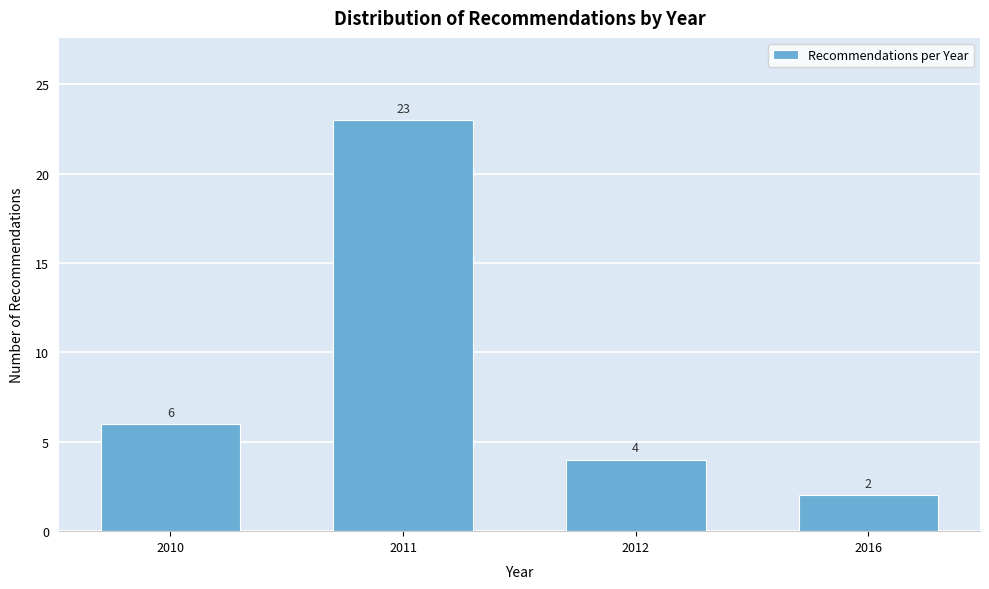

Reading left to right, transcribe all the data shown in this chart.

2010=6	2011=23	2012=4	2016=2